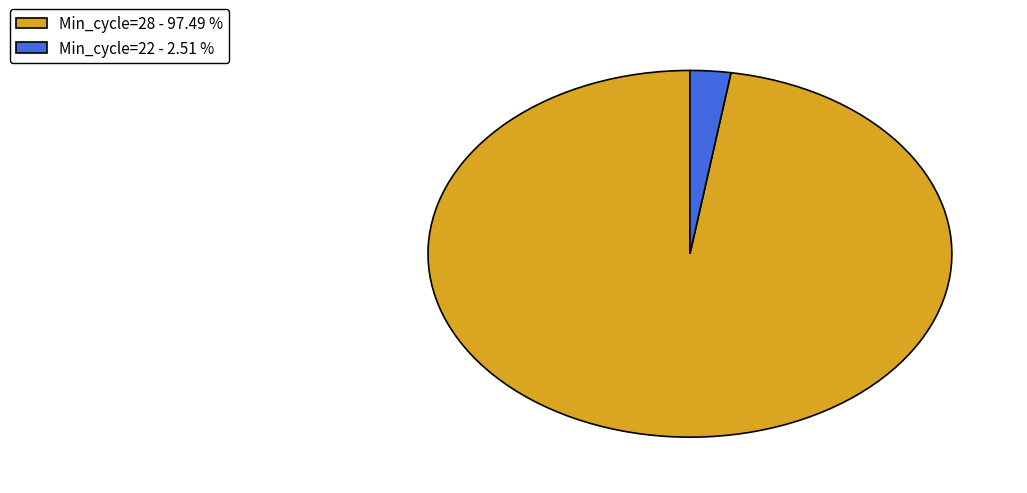

How many slices are in this pie chart?

2